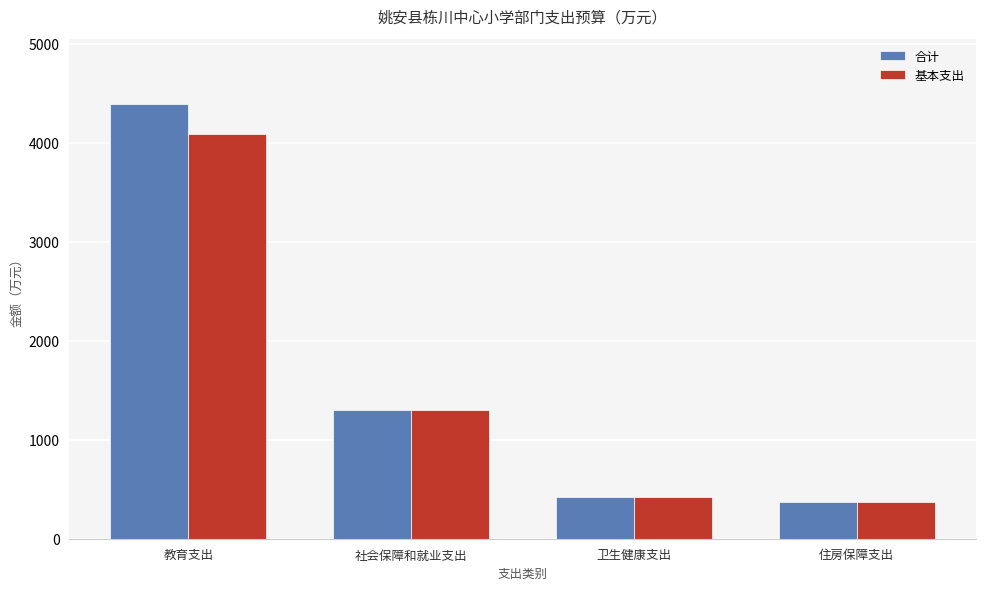

How many groups of bars are there?

4